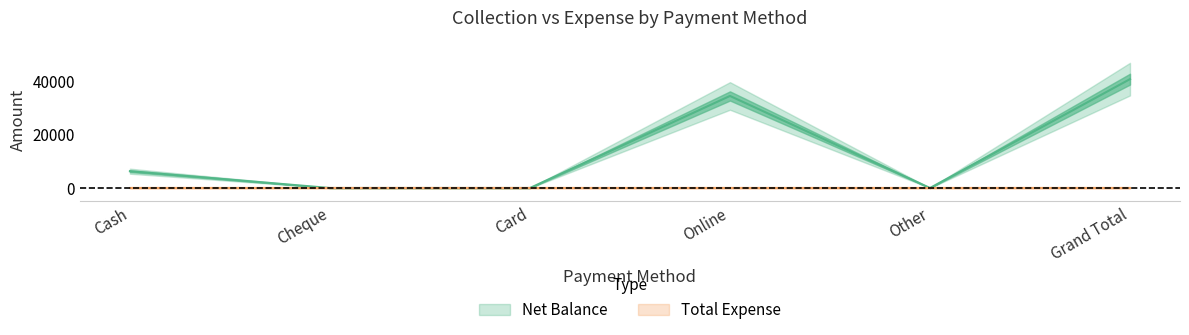

List the labels in order of value, smallest first.

Cheque, Card, Other, Cash, Online, Grand Total